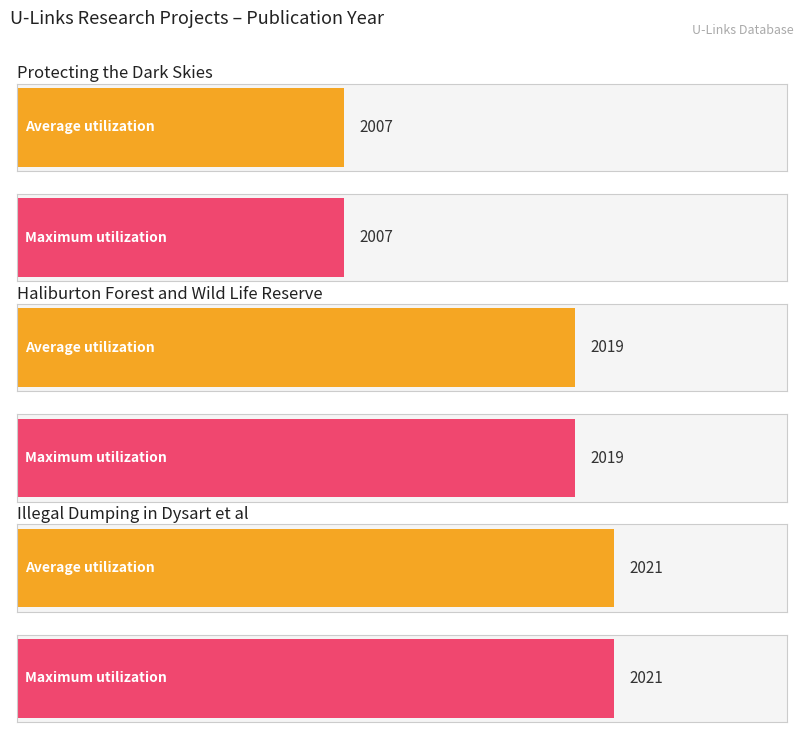

How many Average utilization values are between 2007 and 2021?

3